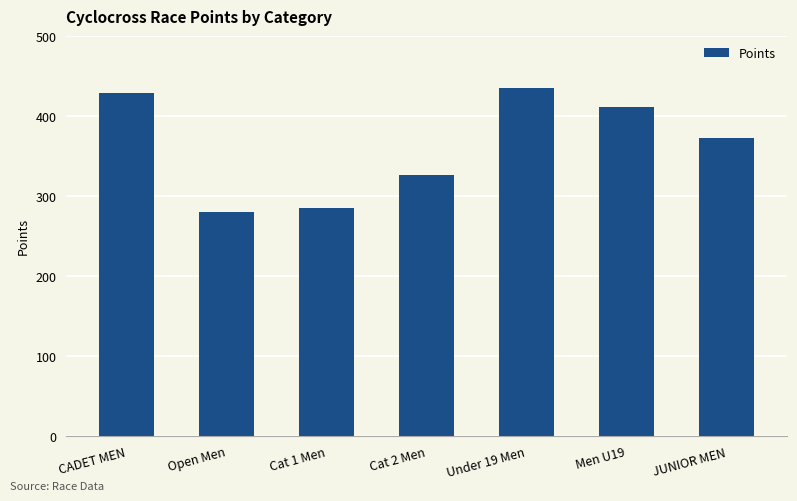

Rank the categories by value from highest to lowest.

Under 19 Men, CADET MEN, Men U19, JUNIOR MEN, Cat 2 Men, Cat 1 Men, Open Men